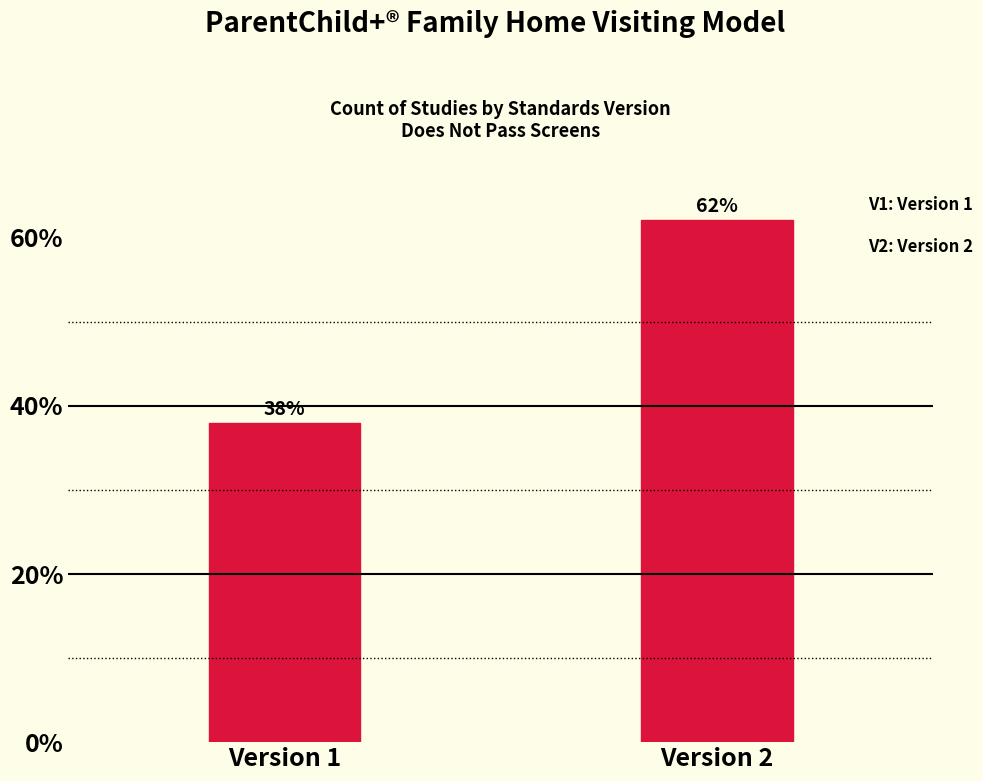

Read the value at Version 1.

37.9